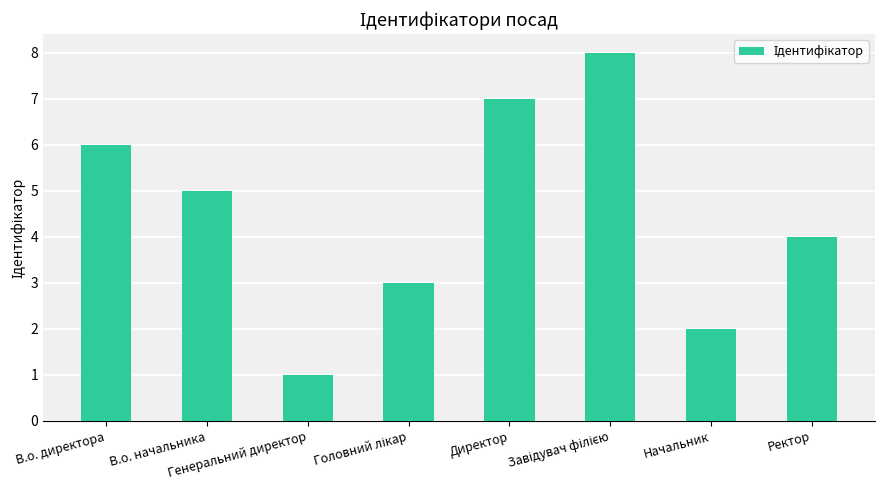

What is the greatest value displayed?

8